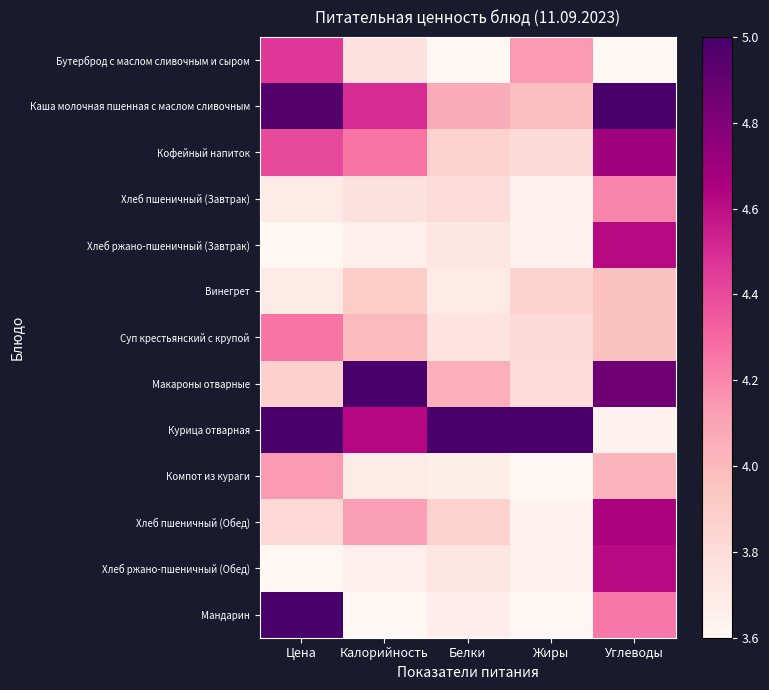

Reading left to right, extract all data points from this chart.

Бутерброд с маслом сливочным и сыром: Цена=4.5	Калорийность=3.8	Белки=3.6	Жиры=4.1	Углеводы=3.6
Каша молочная пшенная с маслом сливочным: Цена=5.0	Калорийность=4.5	Белки=4.1	Жиры=4.0	Углеводы=5.0
Кофейный напиток: Цена=4.4	Калорийность=4.3	Белки=3.9	Жиры=3.8	Углеводы=4.7
Хлеб пшеничный (Завтрак): Цена=3.7	Калорийность=3.8	Белки=3.8	Жиры=3.6	Углеводы=4.2
Хлеб ржано-пшеничный (Завтрак): Цена=3.6	Калорийность=3.7	Белки=3.7	Жиры=3.6	Углеводы=4.6
Винегрет: Цена=3.7	Калорийность=3.9	Белки=3.7	Жиры=3.9	Углеводы=4.0
Суп крестьянский с крупой: Цена=4.3	Калорийность=4.0	Белки=3.7	Жиры=3.8	Углеводы=4.0
Макароны отварные: Цена=3.9	Калорийность=5.0	Белки=4.1	Жиры=3.8	Углеводы=4.9
Курица отварная: Цена=5.0	Калорийность=4.6	Белки=5.0	Жиры=5.0	Углеводы=3.6
Компот из кураги: Цена=4.1	Калорийность=3.7	Белки=3.7	Жиры=3.6	Углеводы=4.0
Хлеб пшеничный (Обед): Цена=3.8	Калорийность=4.1	Белки=3.9	Жиры=3.6	Углеводы=4.7
Хлеб ржано-пшеничный (Обед): Цена=3.6	Калорийность=3.7	Белки=3.7	Жиры=3.6	Углеводы=4.6
Мандарин: Цена=5.0	Калорийность=3.6	Белки=3.7	Жиры=3.6	Углеводы=4.3